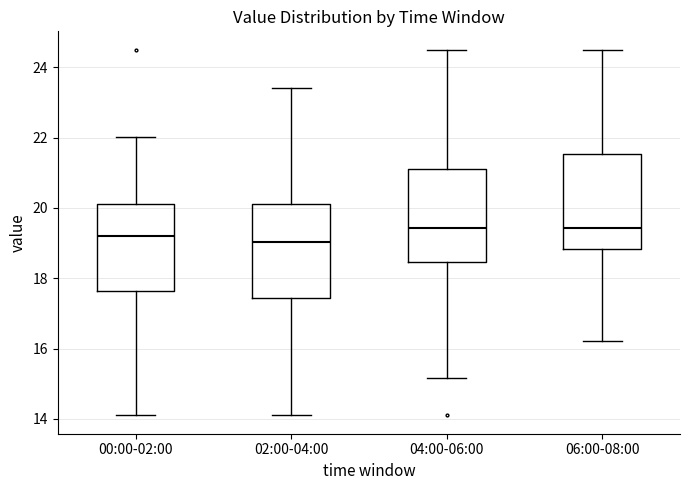

Reading left to right, read every box against the y-axis: the position of its median line, the range the box covers, and the ends of its whiskers. The values are not printed on the chart, so give them approximately, as read against the axis.

00:00-02:00: median 19.2, box 17.6 to 20.2, whiskers 14.2 to 22.0
02:00-04:00: median 19.0, box 17.4 to 20.2, whiskers 14.2 to 23.4
04:00-06:00: median 19.4, box 18.4 to 21.0, whiskers 15.2 to 24.6
06:00-08:00: median 19.4, box 18.8 to 21.6, whiskers 16.2 to 24.6